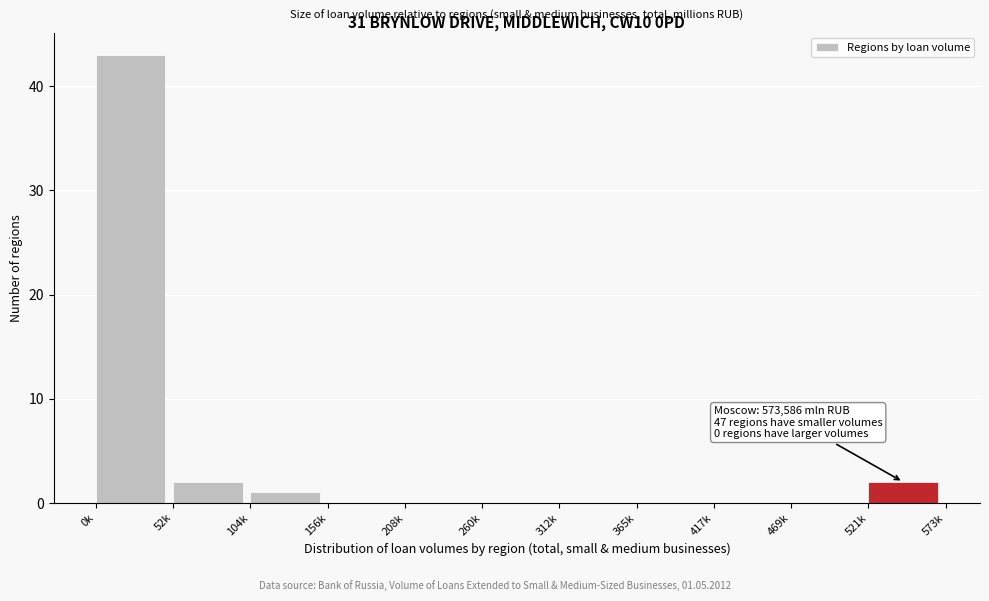

Which has a higher value, 104k or 365k?

104k